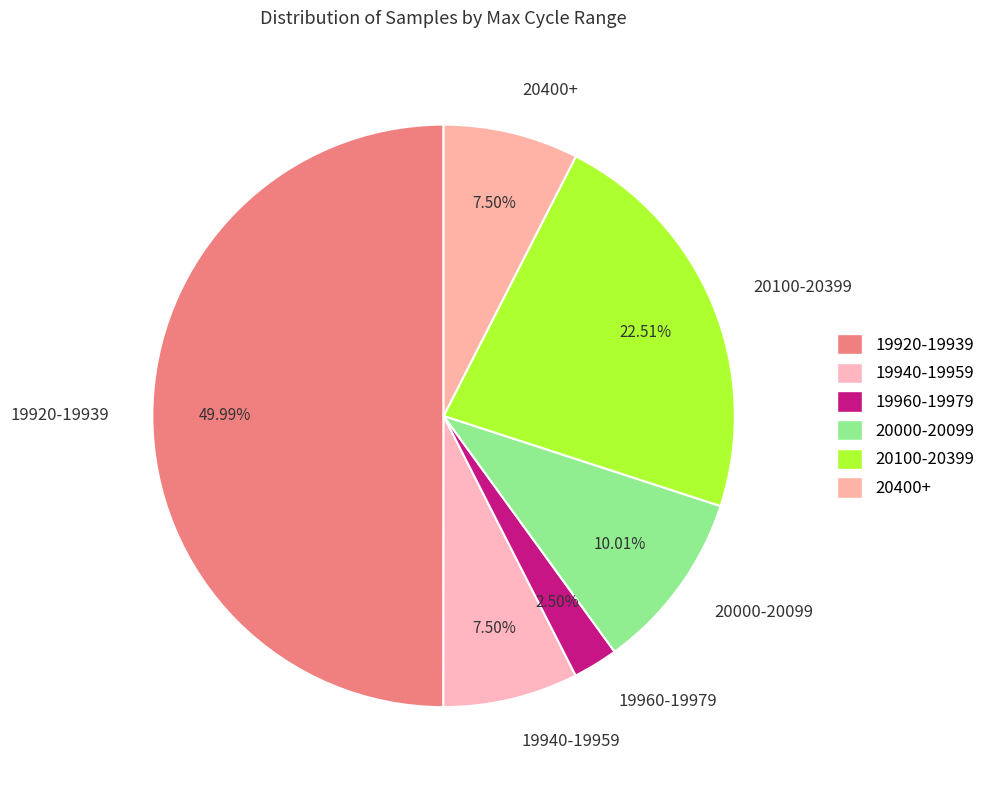

Combined, do 19960-19979 and 19920-19939 account for over 50%?

Yes